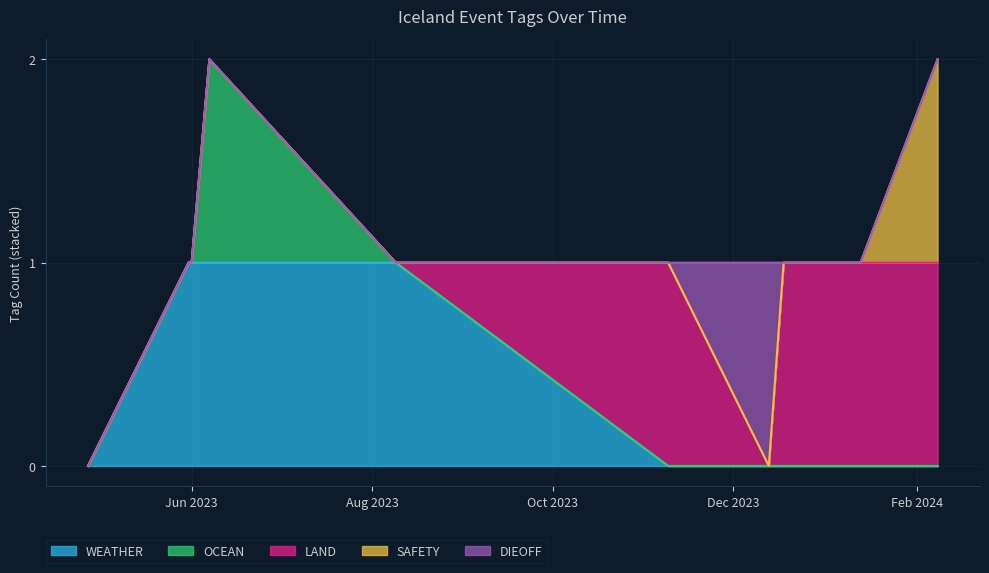

True or false: LAND has a value of 0 at 2023-04-27.

False